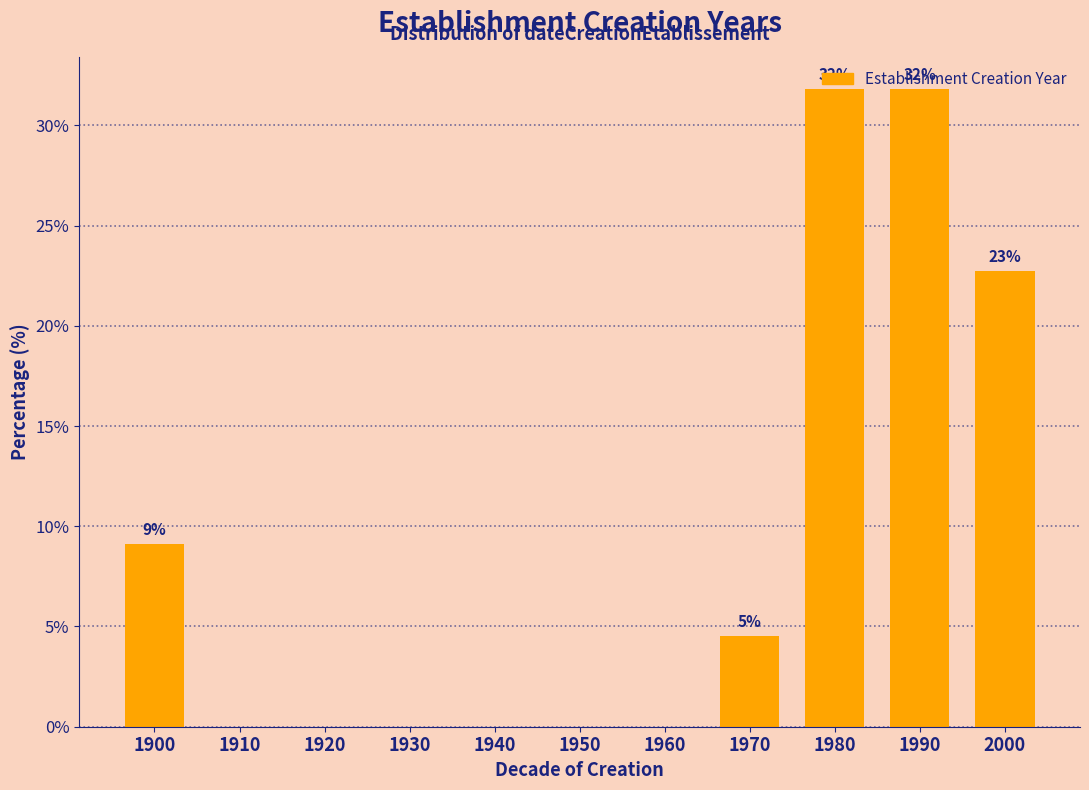

At which label is the value closest to 15?

1900